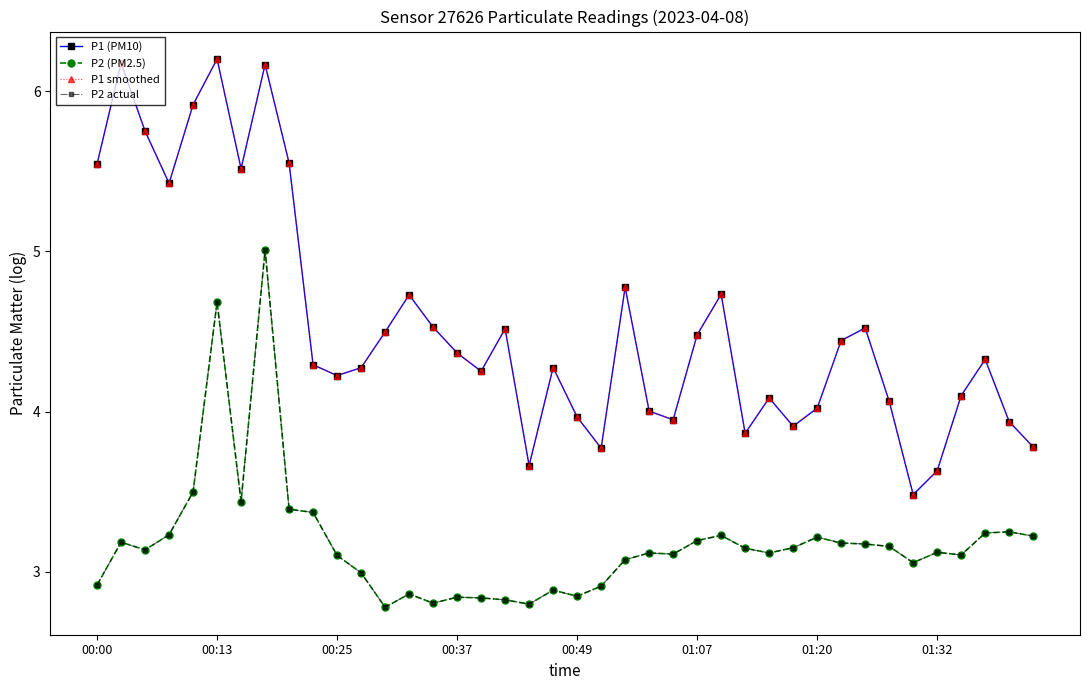

Where is P2 actual nearest to the value 3?

11